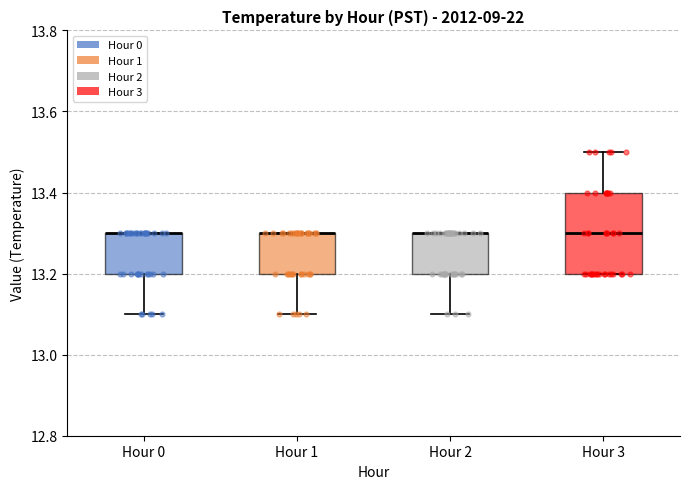

Comparing the boxes themselves (not the whiskers), which one is the tallest?

Hour 3